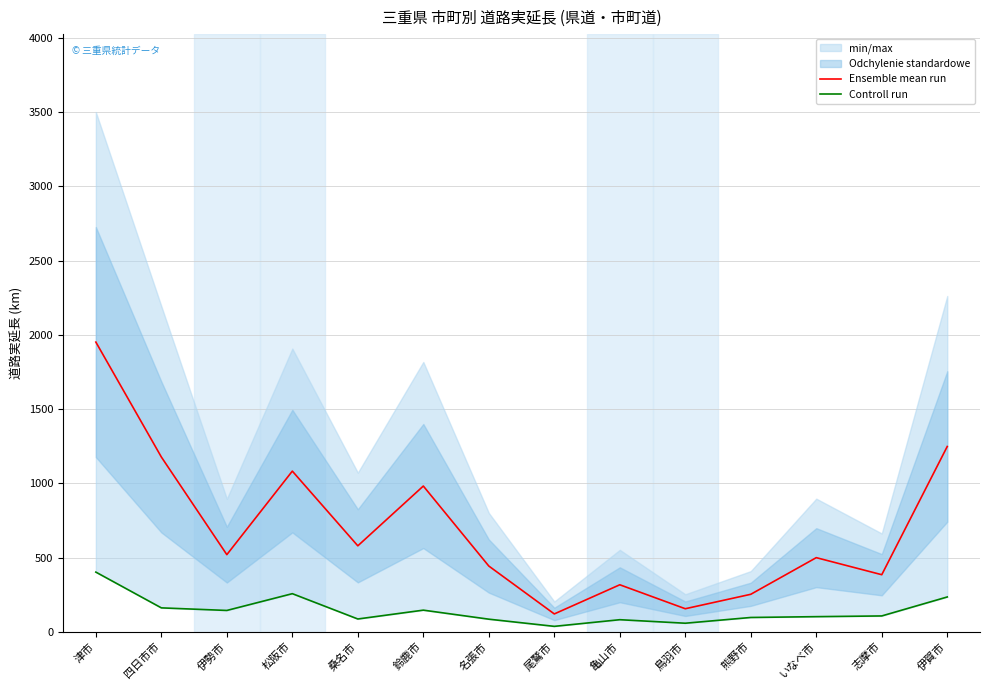

The value of Ensemble mean run at 津市 is 3247.0. True or false?

False